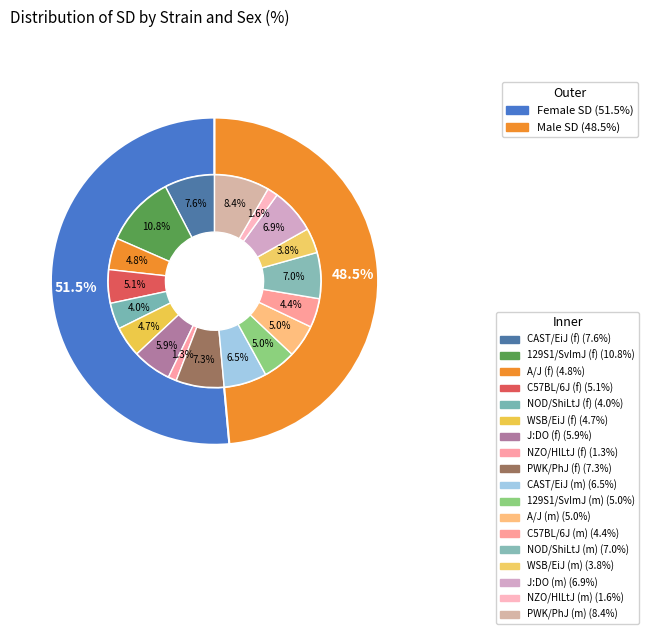

Which category has the smallest portion of the pie?

NZO/HlLtJ